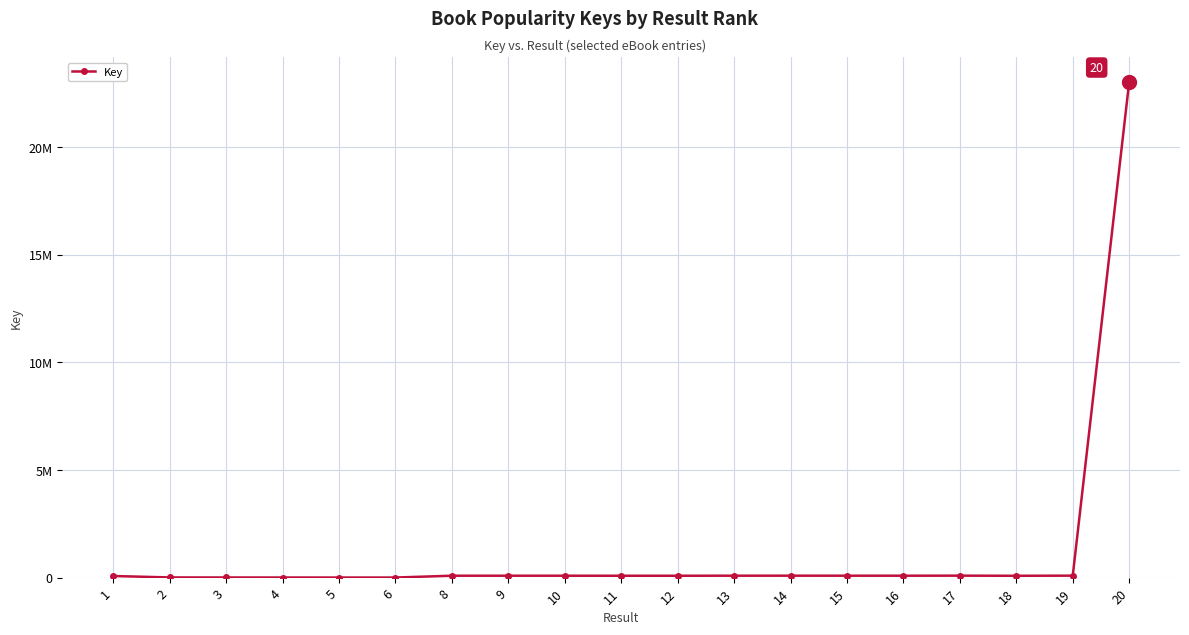

What value does the data have at 3, to the nearest 100?

6500